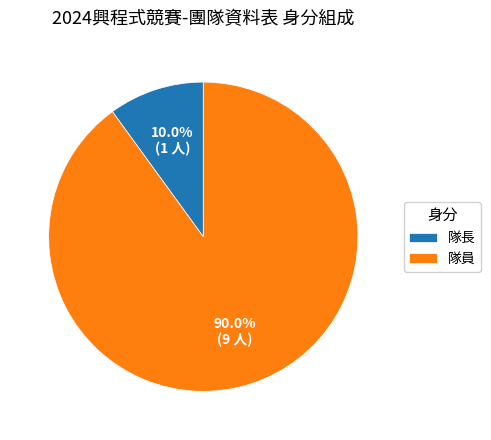

Does any single category account for the majority?

Yes